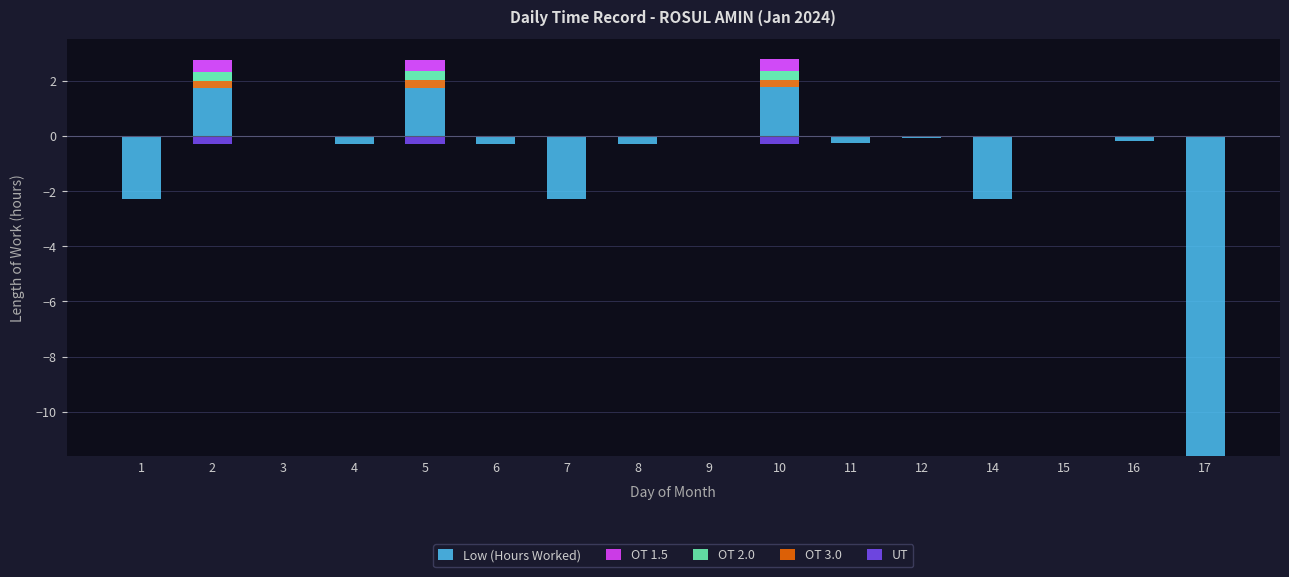

Rank the categories by OT 2.0 value from lowest to highest.

1, 4, 6, 7, 8, 9, 11, 12, 14, 15, 16, 17, 3, 2, 5, 10